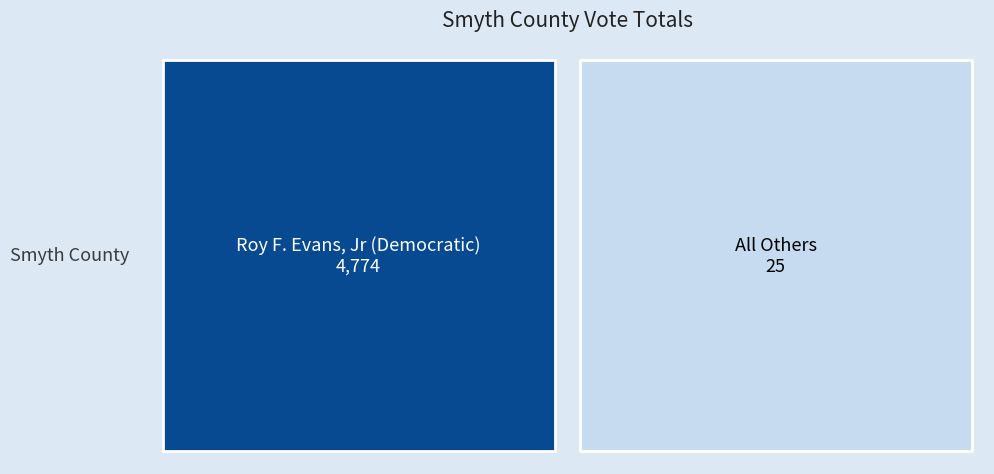

How many values are below 4774?

1